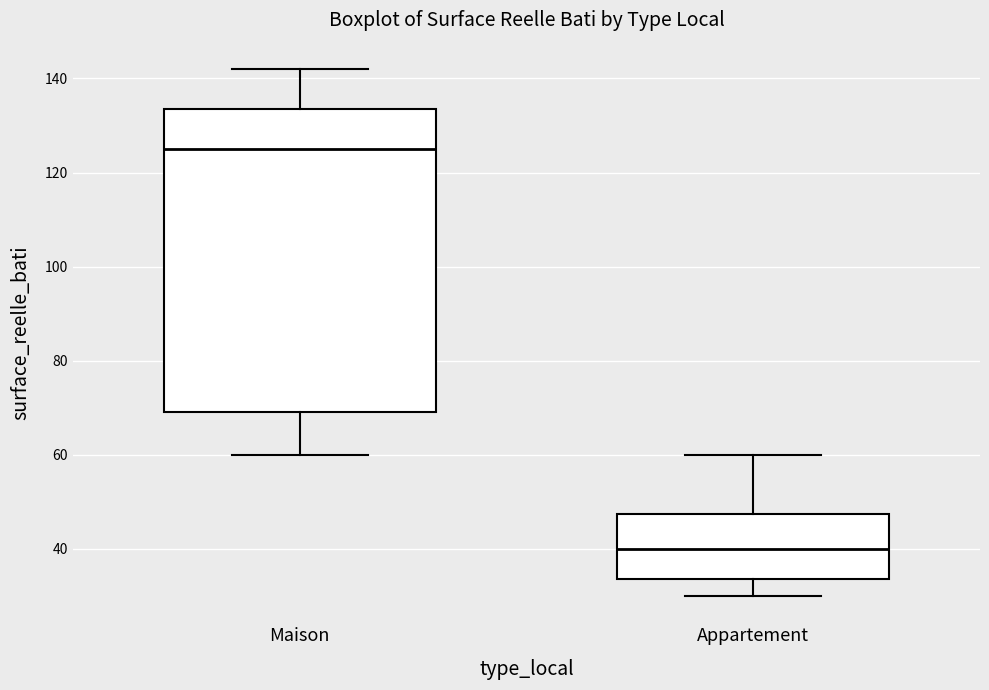

Where is the upper edge of the box for Maison on the y-axis? The values are not printed on the chart, so give them approximately, as read against the axis.

134